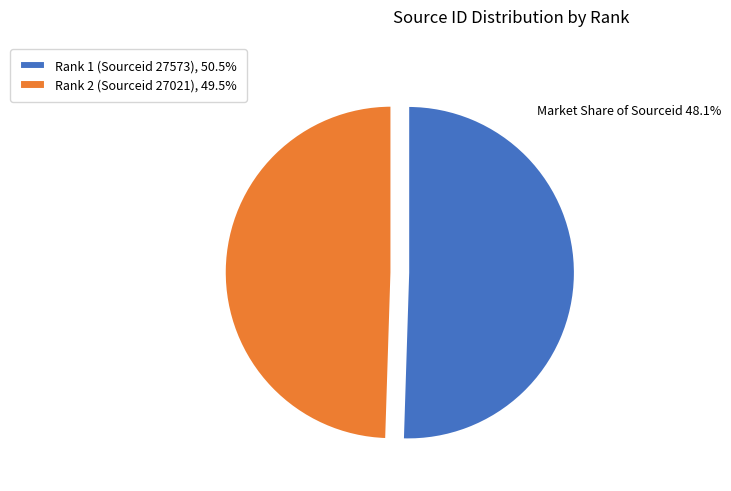

Is there a majority slice in this chart?

Yes